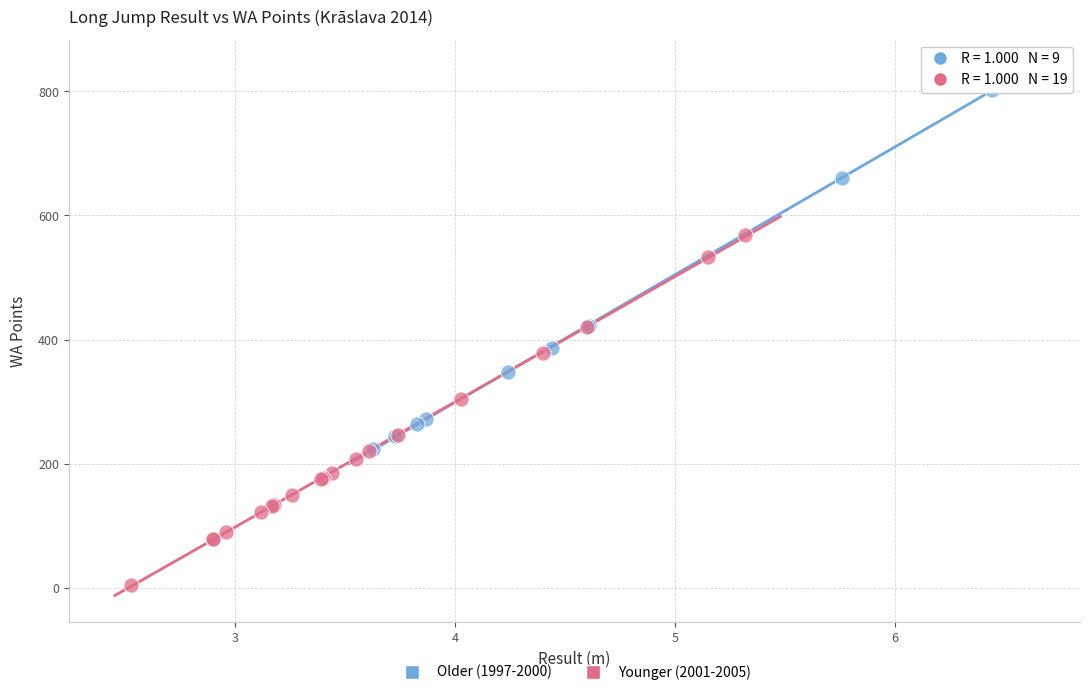

Which series reaches the maximum Y coordinate?

Older (1997-2000)